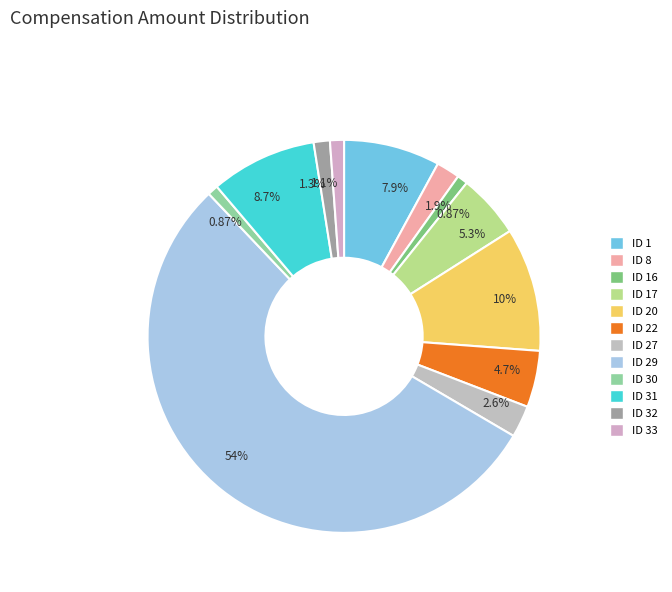

True or false: ID 20 accounts for 1% of the total.

False